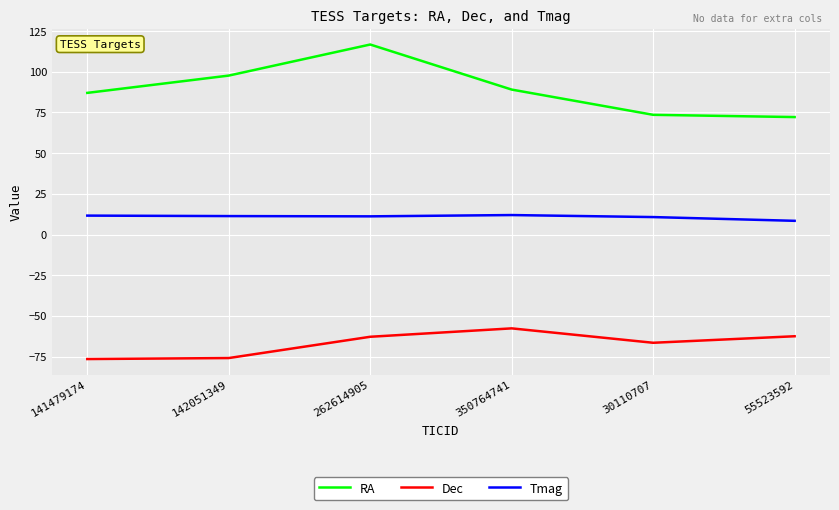

What is the sum of the Dec values at 30110707 and 142051349?

-142.4